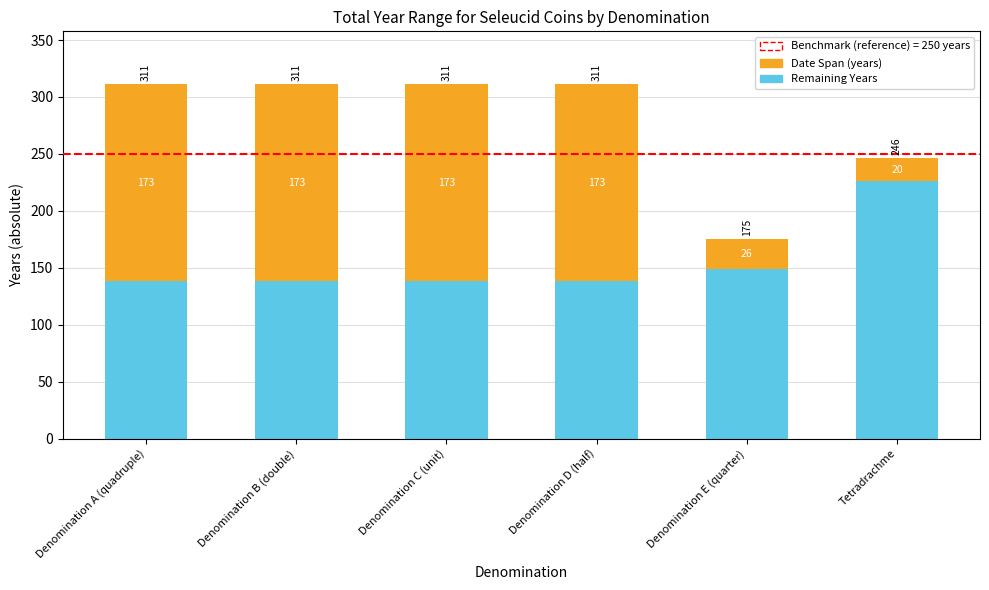

Is it true that Remaining Years equals 138 at Denomination C (unit)?

True